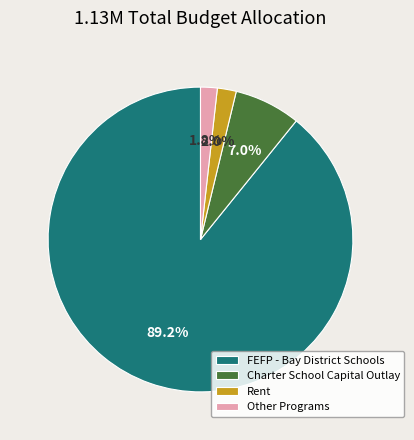

To the nearest percent, what is the difference between the largest and smallest slice percentages?

87%